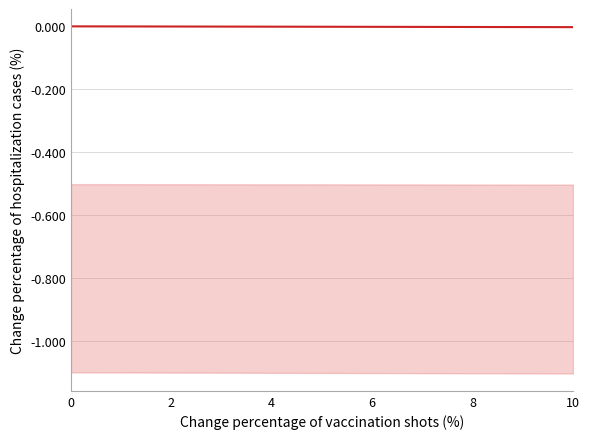

How many distinct data groups are displayed?

1